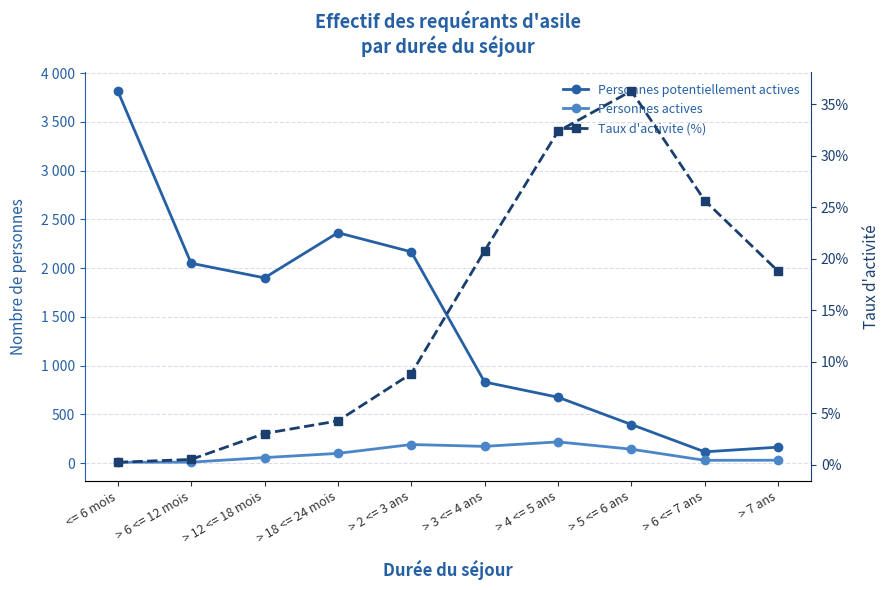

Rank the series at > 7 ans from lowest to highest value.

Taux d'activite (%), Personnes actives, Personnes potentiellement actives